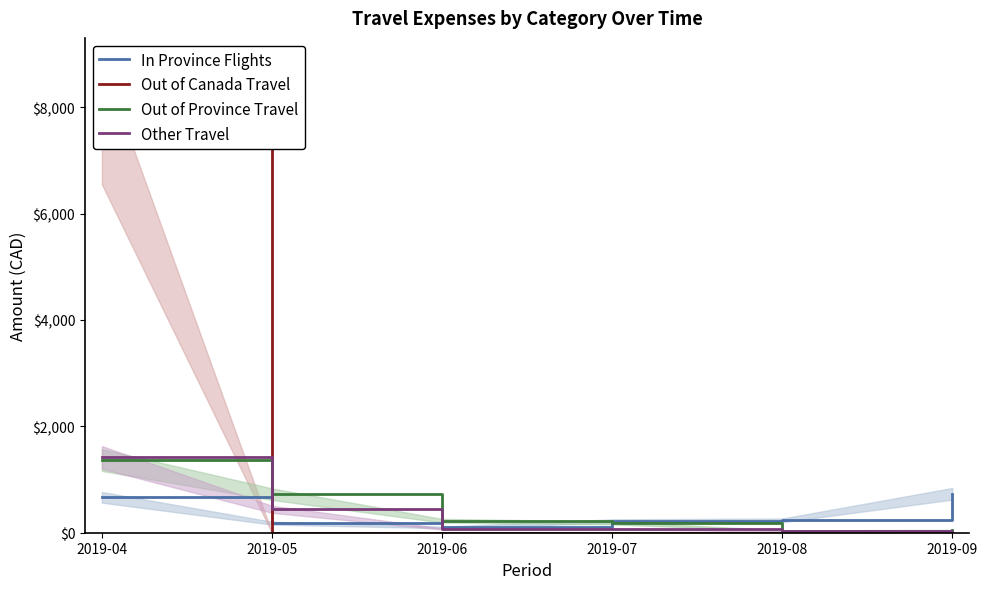

True or false: In Province Flights has a value of 87.1 at 2019-05.

False